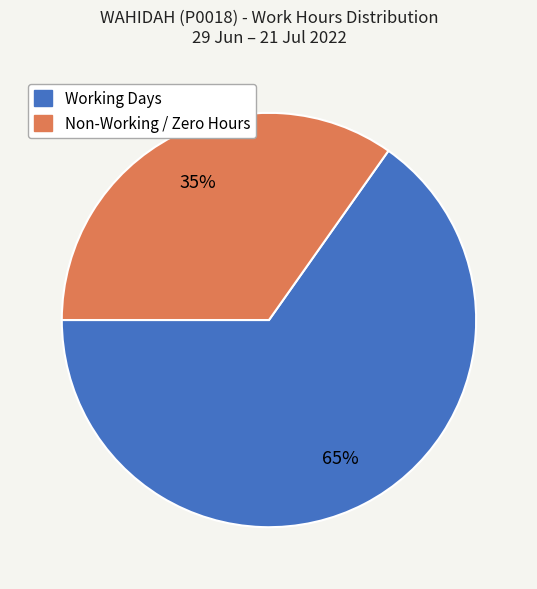

To the nearest percent, what is the difference between the largest and smallest slice percentages?

30%